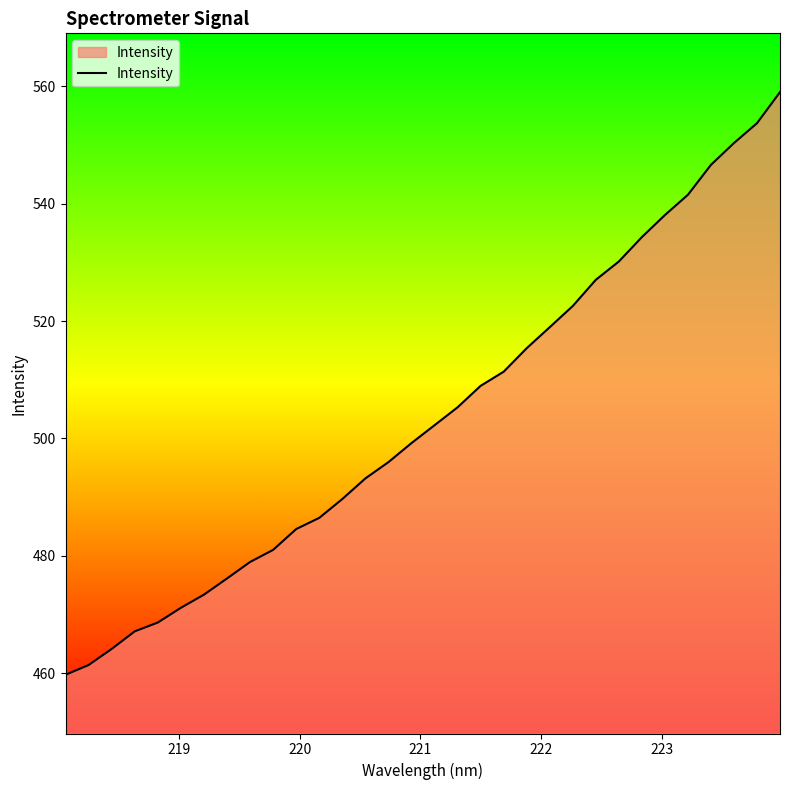

What is the greatest value displayed?

559.0